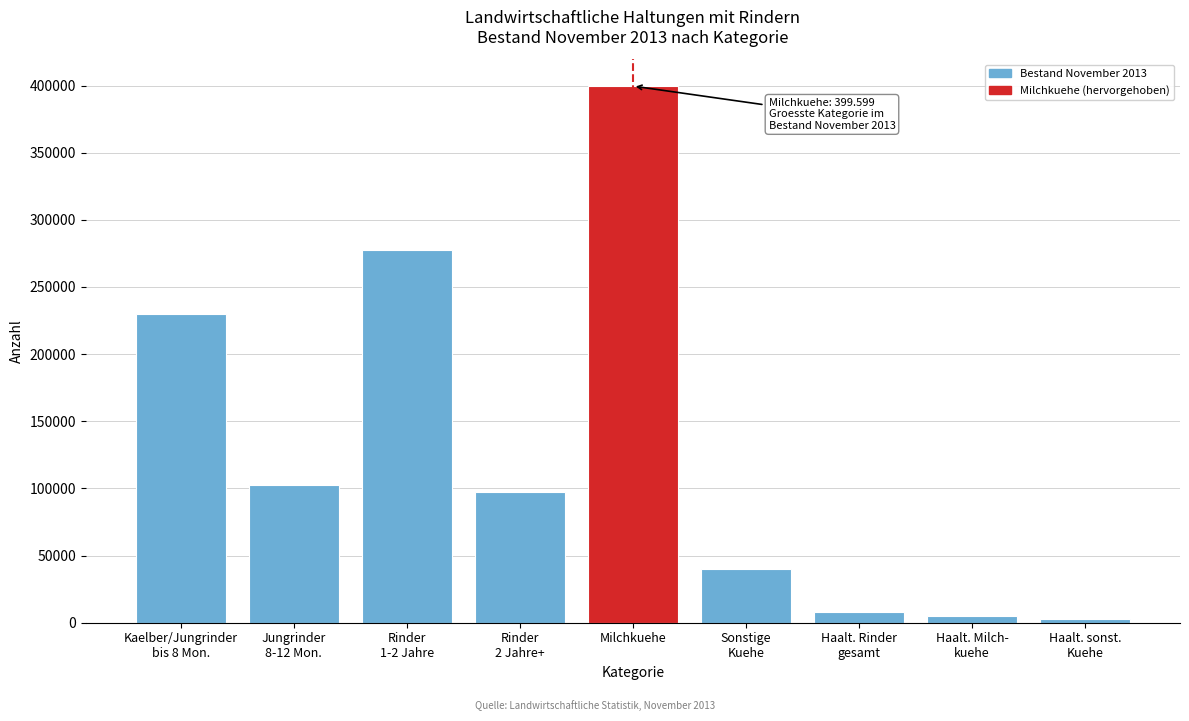

Reading left to right, list all the values displayed in this chart.

229756	102870	277587	97558	399599	40313	8215	4652	2951